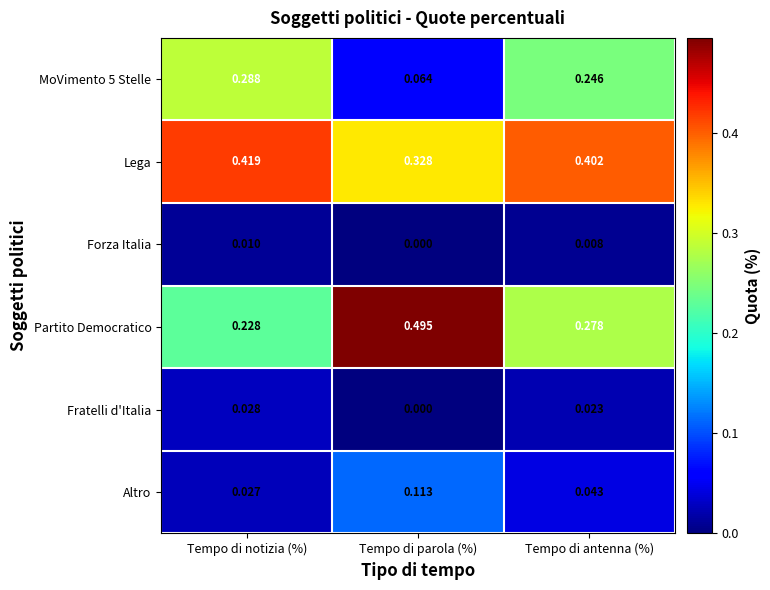

Which series has the largest total across all categories?

Lega